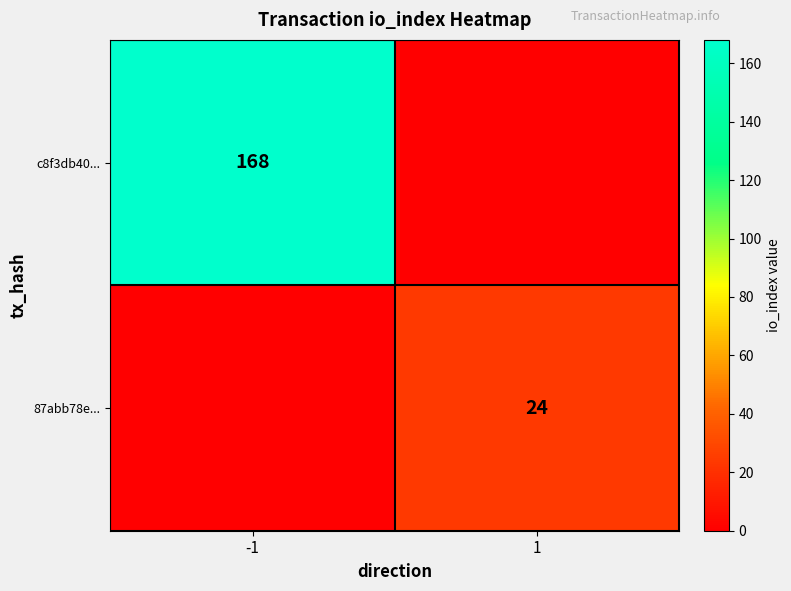

The value of 87abb78e... at 1 is 24. True or false?

True